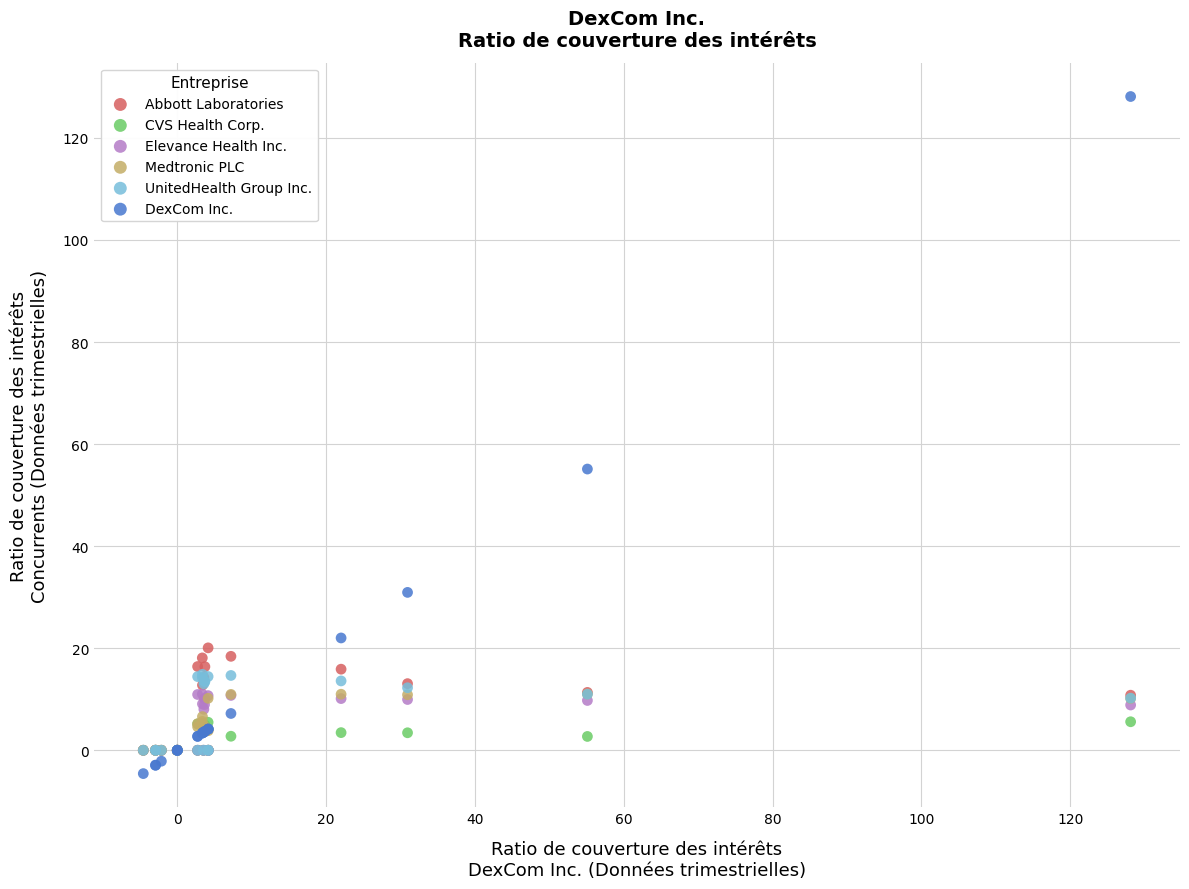

Across all series, what Y value is closest to 61?

55.1